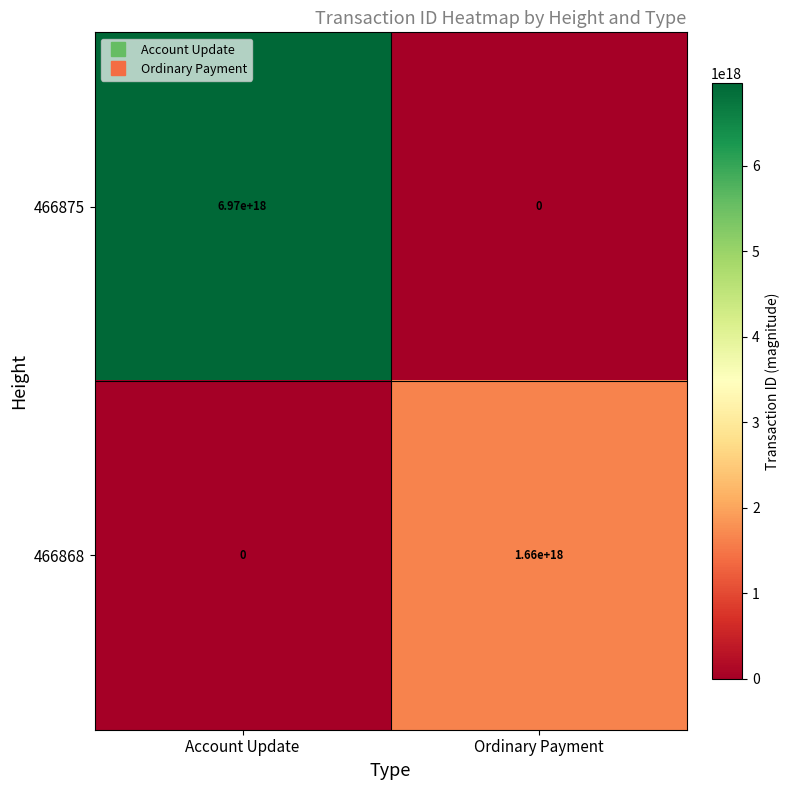

True or false: 466875 has a value of 0 at Ordinary Payment.

True